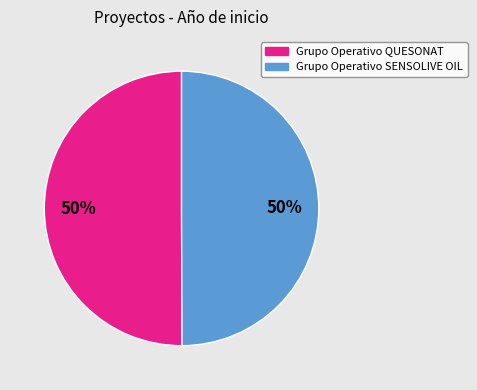

Is it true that Grupo Operativo QUESONAT is 50% of the pie?

True